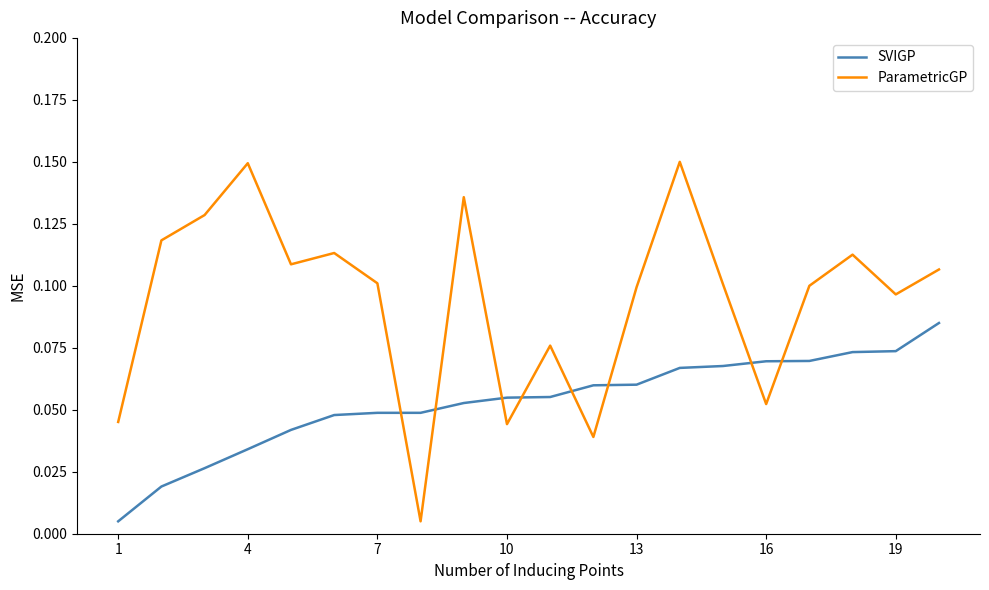

How many lines are shown in the chart?

2